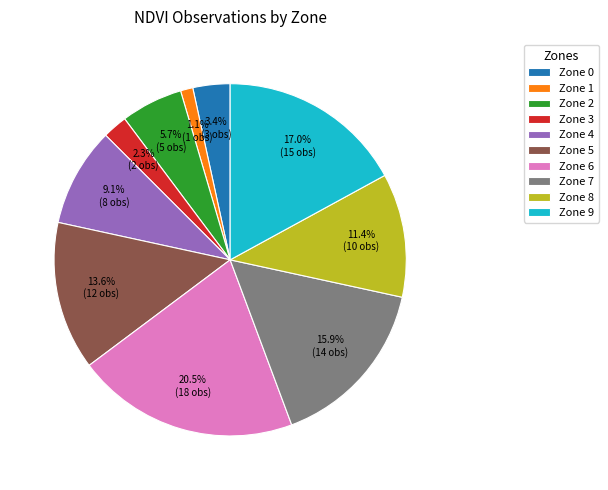

The Zone 6 slice represents 7% of the pie. True or false?

False